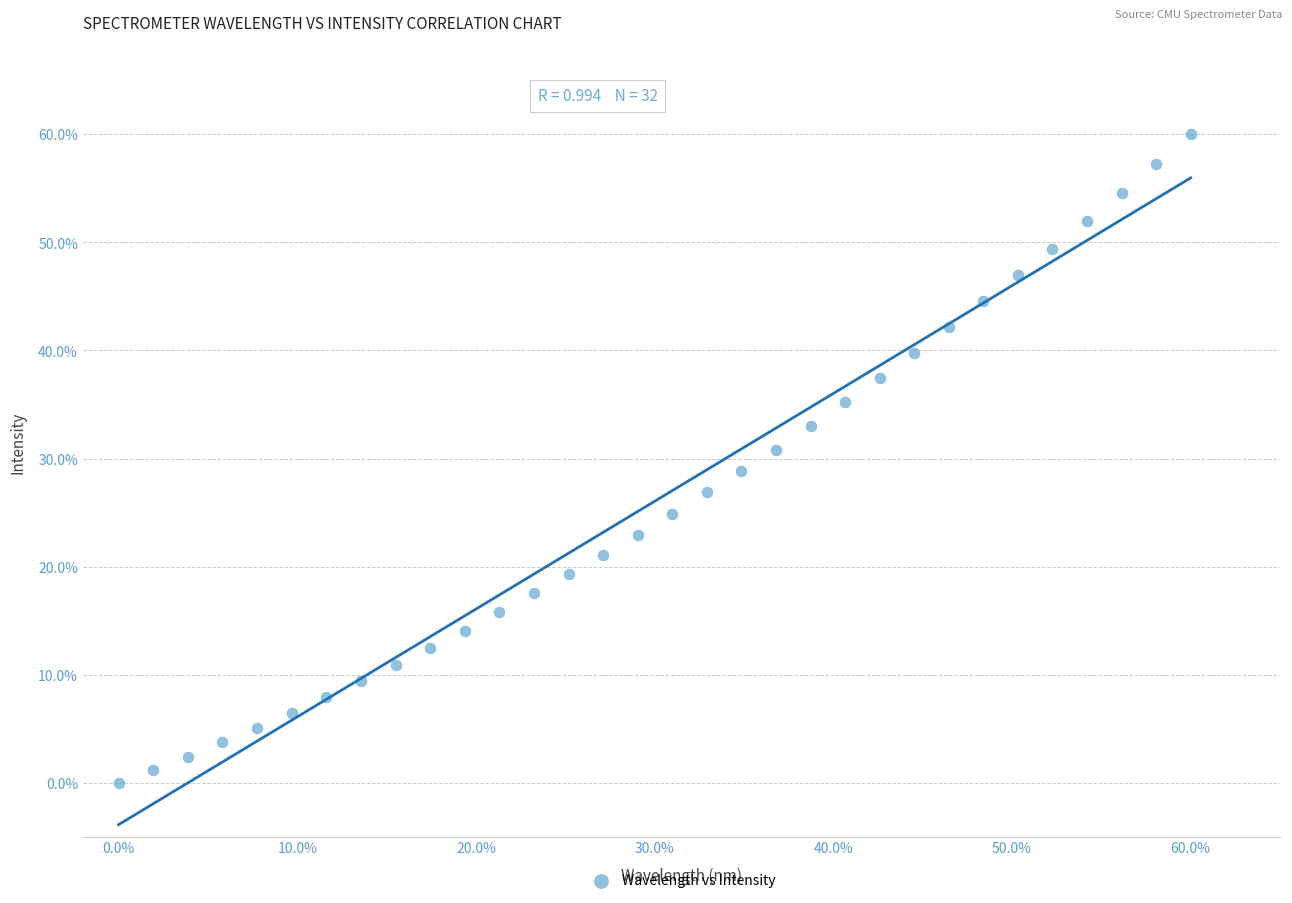

What is the range of Y values (max minus min)?

60.0